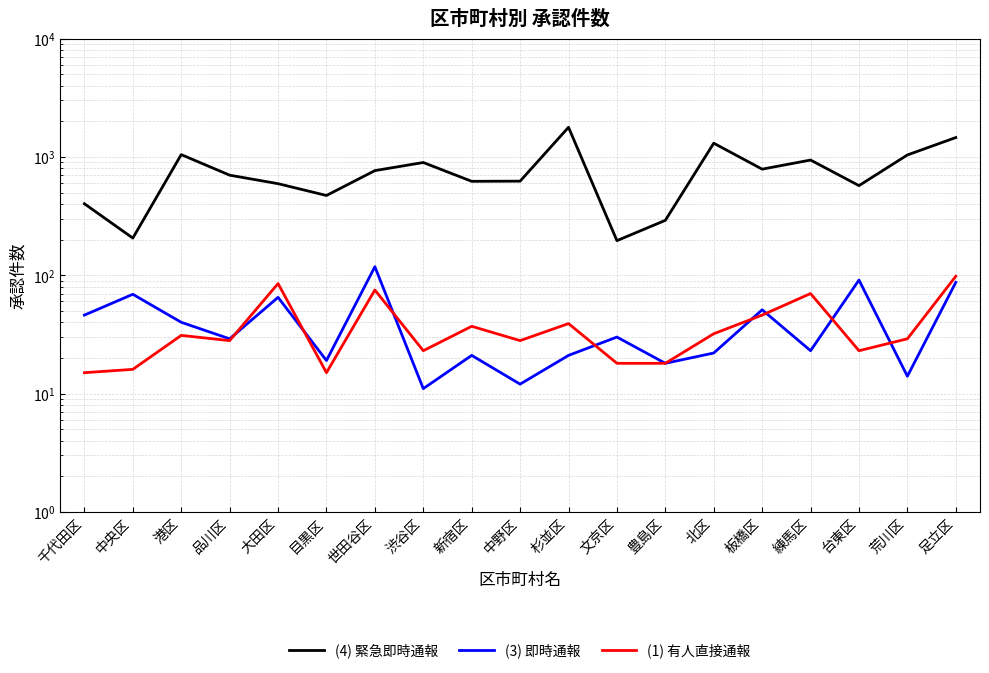

Reading left to right, list all the values displayed in this chart.

(4) 緊急即時通報: 千代田区=402	中央区=206	港区=1046	品川区=701	大田区=594	目黒区=472	世田谷区=766	渋谷区=897	新宿区=622	中野区=624	杉並区=1780	文京区=196	豊島区=291	北区=1306	板橋区=788	練馬区=941	台東区=572	荒川区=1039	足立区=1458
(3) 即時通報: 千代田区=46	中央区=69	港区=40	品川区=29	大田区=65	目黒区=19	世田谷区=118	渋谷区=11	新宿区=21	中野区=12	杉並区=21	文京区=30	豊島区=18	北区=22	板橋区=51	練馬区=23	台東区=91	荒川区=14	足立区=87
(1) 有人直接通報: 千代田区=15	中央区=16	港区=31	品川区=28	大田区=85	目黒区=15	世田谷区=75	渋谷区=23	新宿区=37	中野区=28	杉並区=39	文京区=18	豊島区=18	北区=32	板橋区=46	練馬区=70	台東区=23	荒川区=29	足立区=98